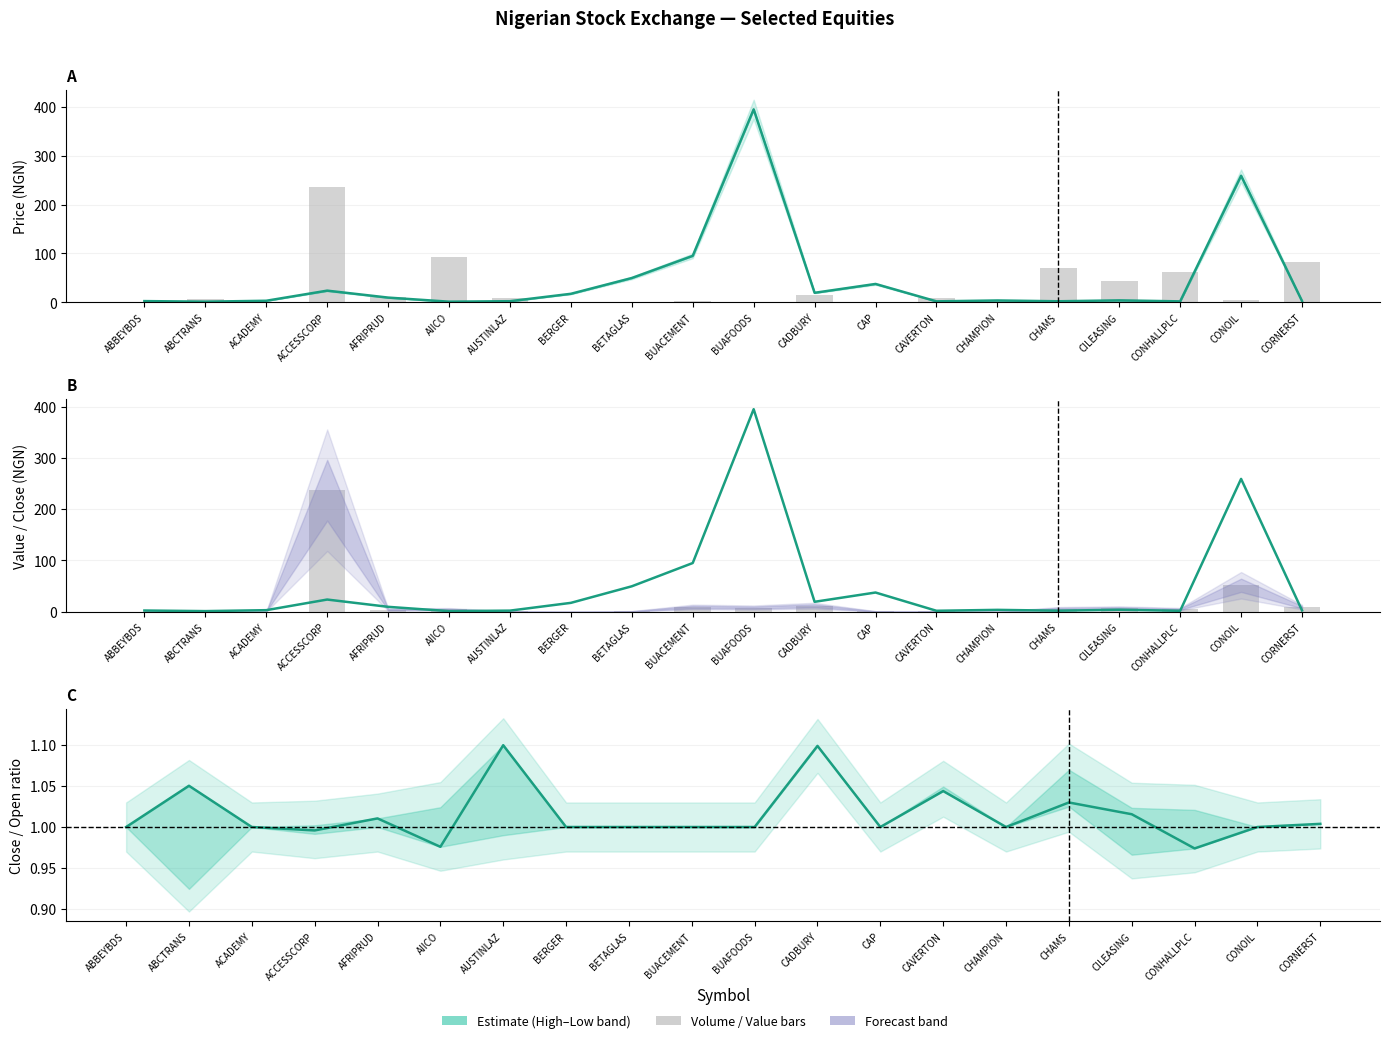

The Close series shows 41.6 at ACCESSCORP. True or false?

False